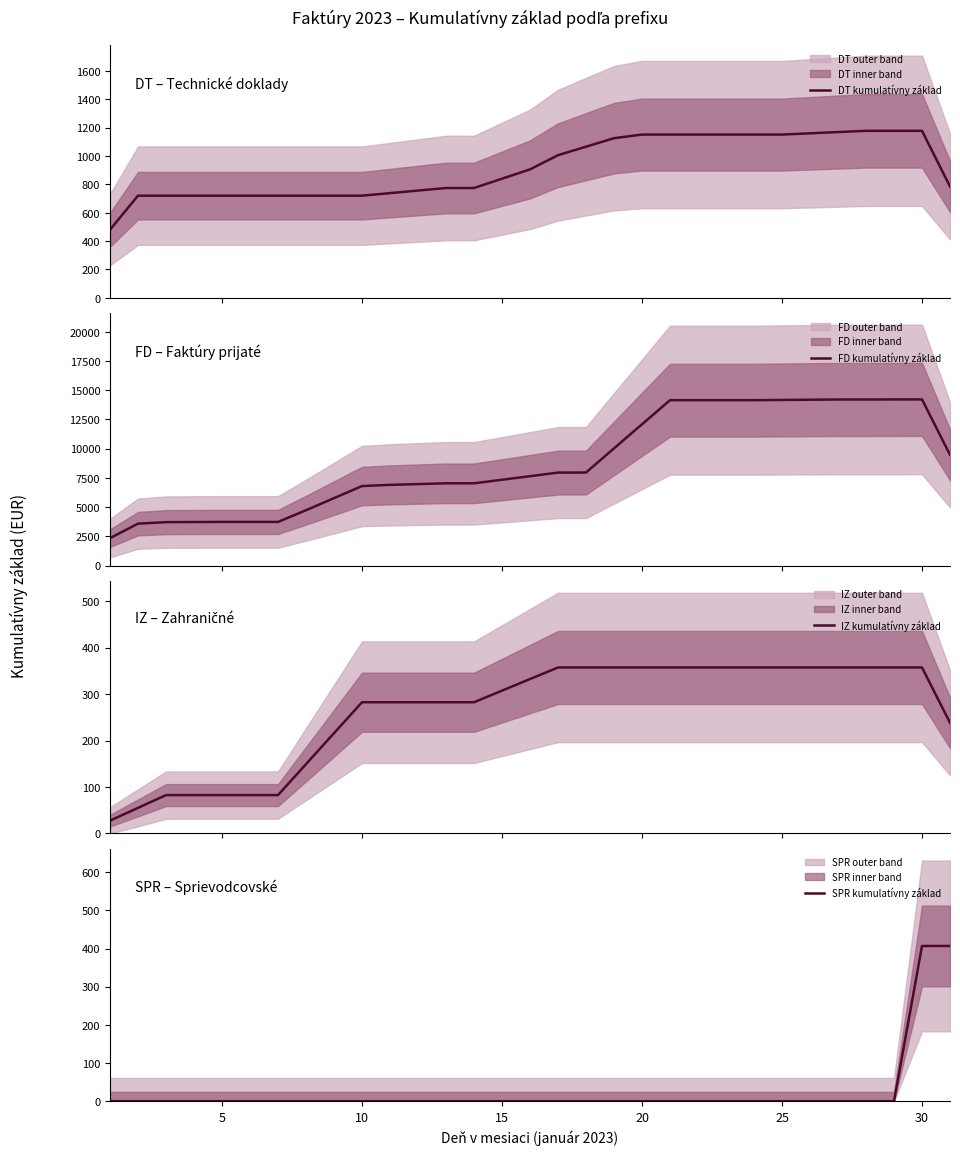

The value of SPR kumulatívny základ at 20 is 0.0. True or false?

True